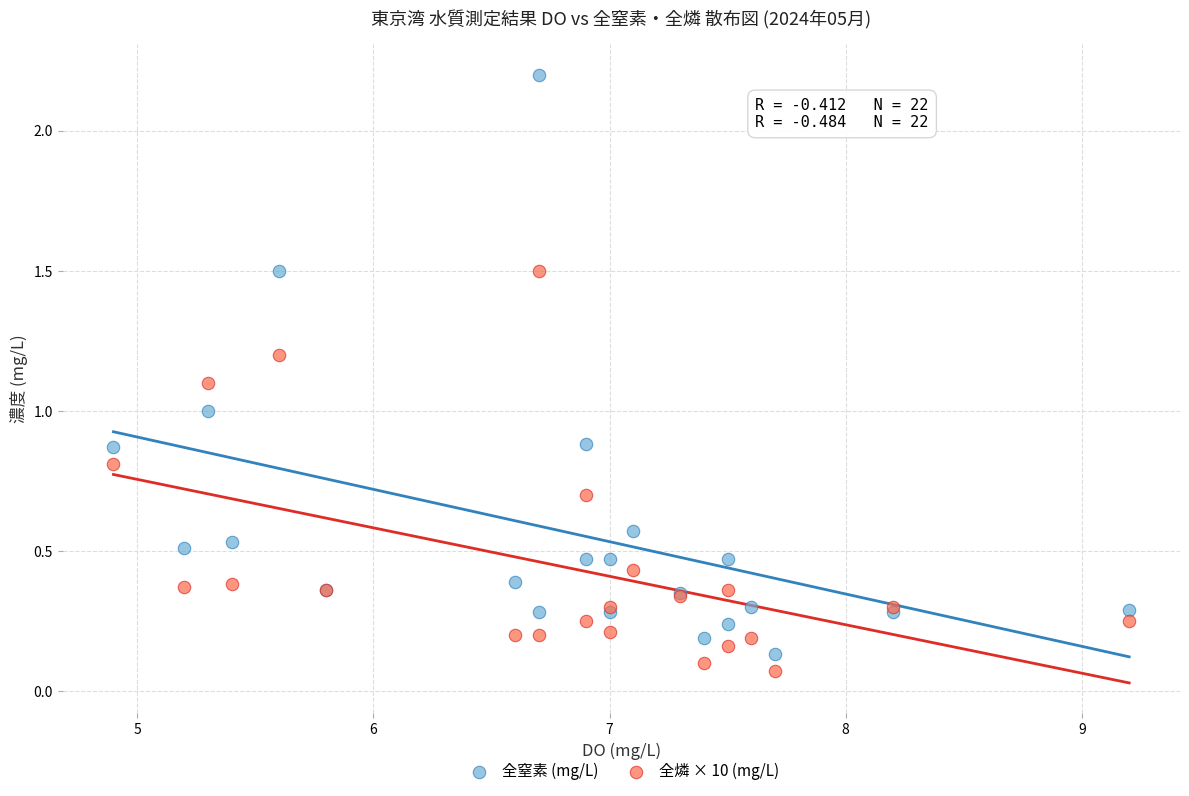

Which series reaches the maximum Y coordinate?

全窒素 (mg/L)